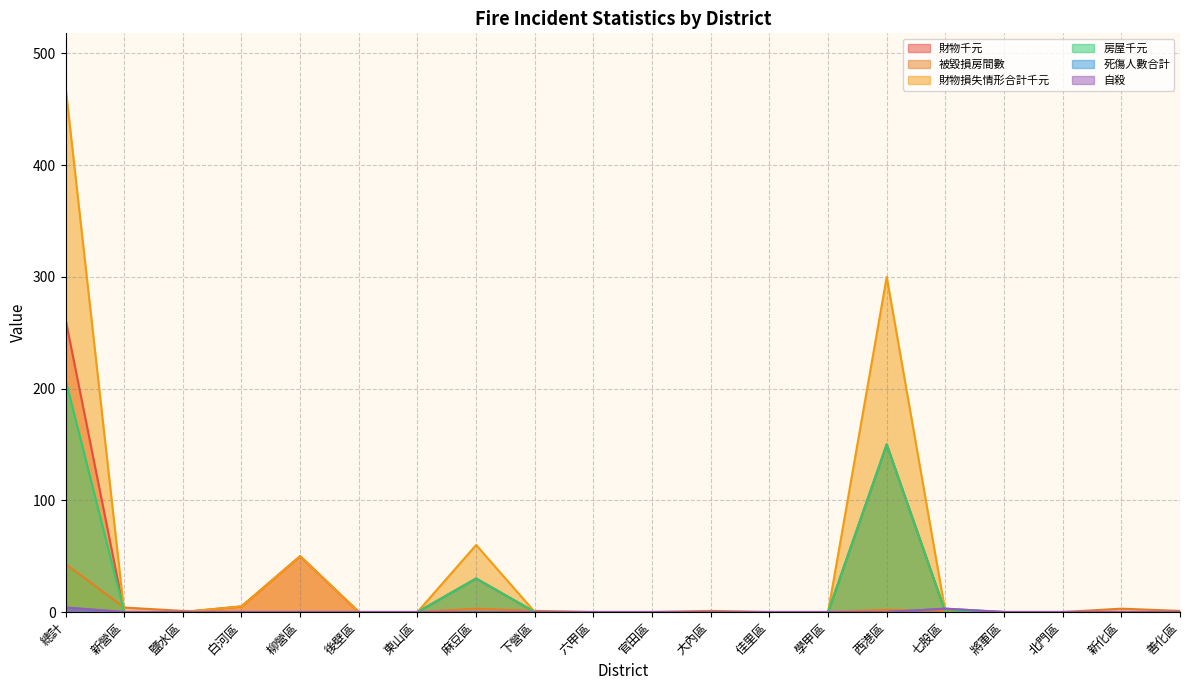

Reading left to right, transcribe all the data shown in this chart.

財物千元: 總計=262	新營區=0	鹽水區=0	白河區=5	柳營區=50	後壁區=0	東山區=0	麻豆區=30	下營區=0	六甲區=0	官田區=0	大內區=0	佳里區=0	學甲區=0	西港區=150	七股區=0	將軍區=0	北門區=0	新化區=0	善化區=0
被毀損房間數: 總計=43	新營區=4	鹽水區=1	白河區=0	柳營區=0	後壁區=0	東山區=0	麻豆區=3	下營區=1	六甲區=0	官田區=0	大內區=1	佳里區=0	學甲區=0	西港區=2	七股區=1	將軍區=0	北門區=0	新化區=3	善化區=1
財物損失情形合計千元: 總計=470	新營區=0	鹽水區=0	白河區=5	柳營區=50	後壁區=0	東山區=0	麻豆區=60	下營區=0	六甲區=0	官田區=0	大內區=0	佳里區=0	學甲區=0	西港區=300	七股區=0	將軍區=0	北門區=0	新化區=0	善化區=0
房屋千元: 總計=208	新營區=0	鹽水區=0	白河區=0	柳營區=0	後壁區=0	東山區=0	麻豆區=30	下營區=0	六甲區=0	官田區=0	大內區=0	佳里區=0	學甲區=0	西港區=150	七股區=0	將軍區=0	北門區=0	新化區=0	善化區=0
死傷人數合計: 總計=4	新營區=0	鹽水區=0	白河區=0	柳營區=0	後壁區=0	東山區=0	麻豆區=0	下營區=0	六甲區=0	官田區=0	大內區=0	佳里區=0	學甲區=0	西港區=0	七股區=3	將軍區=0	北門區=0	新化區=0	善化區=0
自殺: 總計=4	新營區=0	鹽水區=0	白河區=0	柳營區=0	後壁區=0	東山區=0	麻豆區=0	下營區=0	六甲區=0	官田區=0	大內區=0	佳里區=0	學甲區=0	西港區=0	七股區=3	將軍區=0	北門區=0	新化區=0	善化區=0